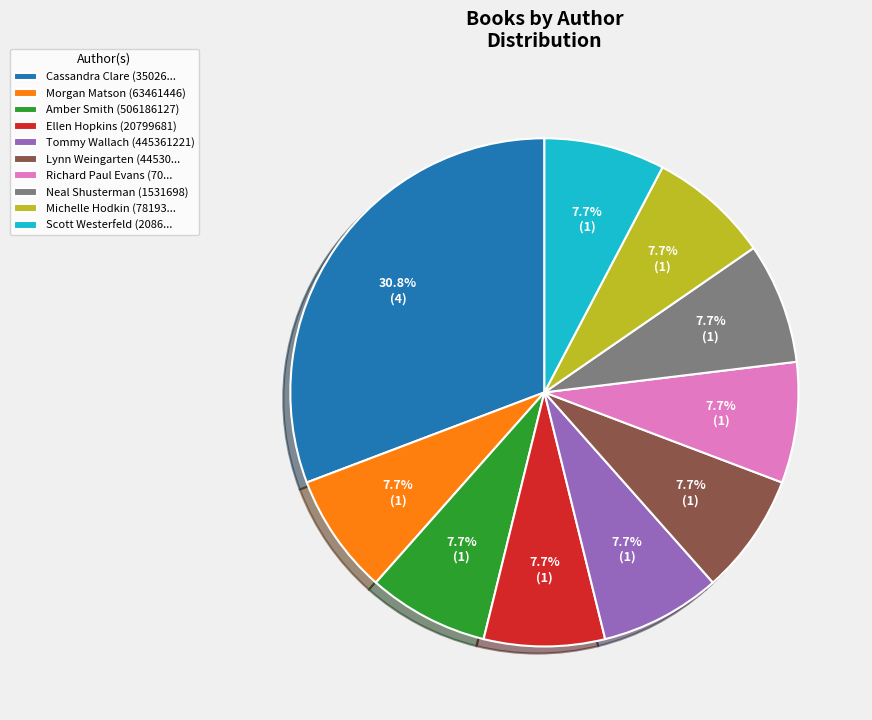

What is the ratio of the value at Scott Westerfeld (2086... to the value at Morgan Matson (63461446)?

1.0